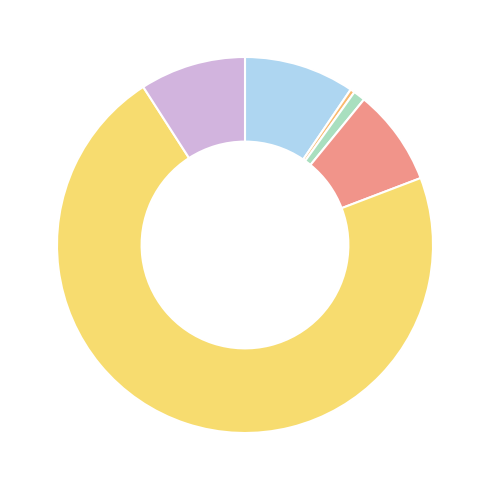

How many slices are in this pie chart?

6